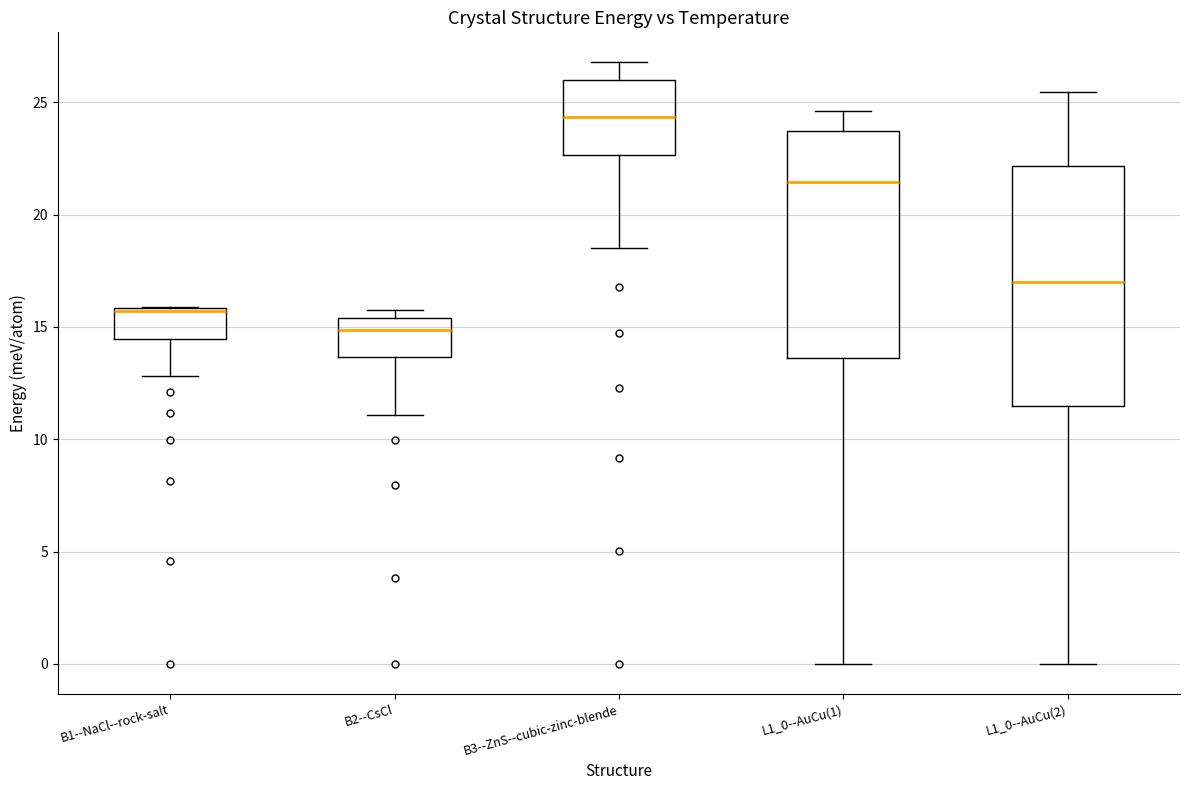

Which box has the highest median line?

B3--ZnS--cubic-zinc-blende